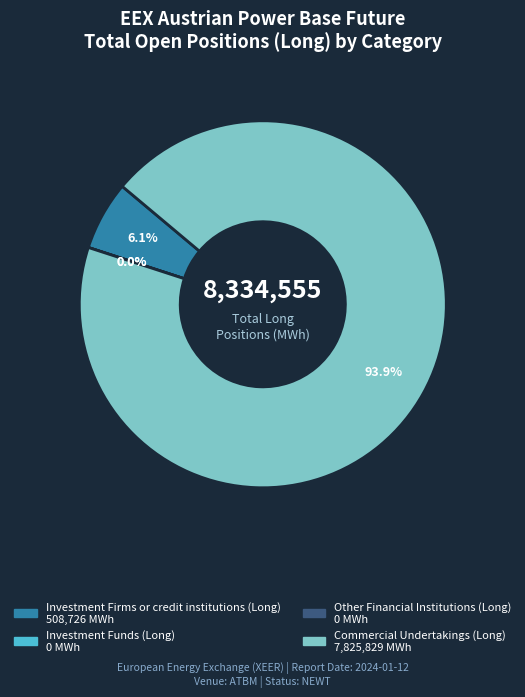

Rank the categories by value from highest to lowest.

Commercial Undertakings (Long), Investment Firms or credit institutions (Long), Investment Funds (Long), Other Financial Institutions (Long)